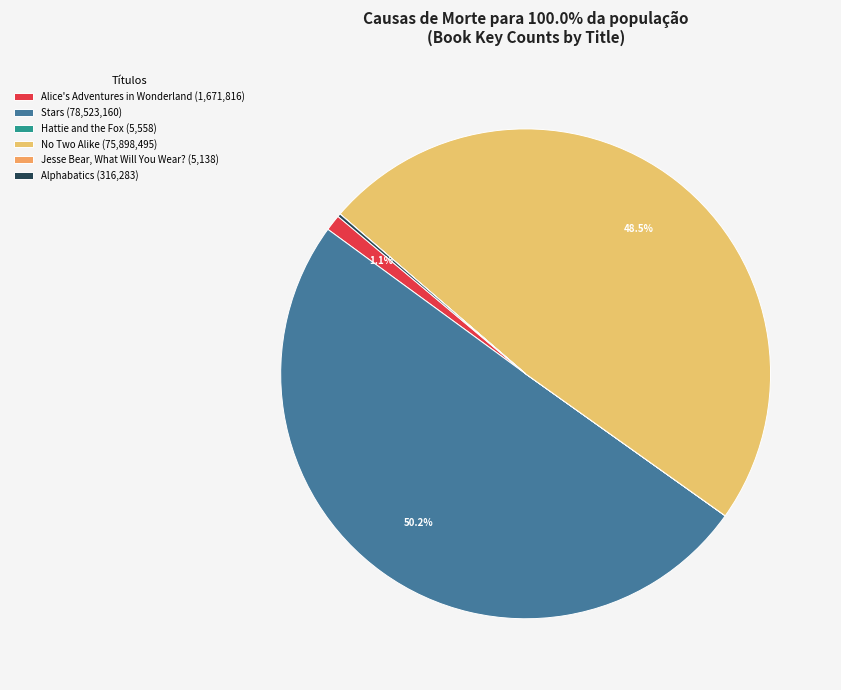

Does Alice's Adventures in Wonderland represent more than half of the total?

No